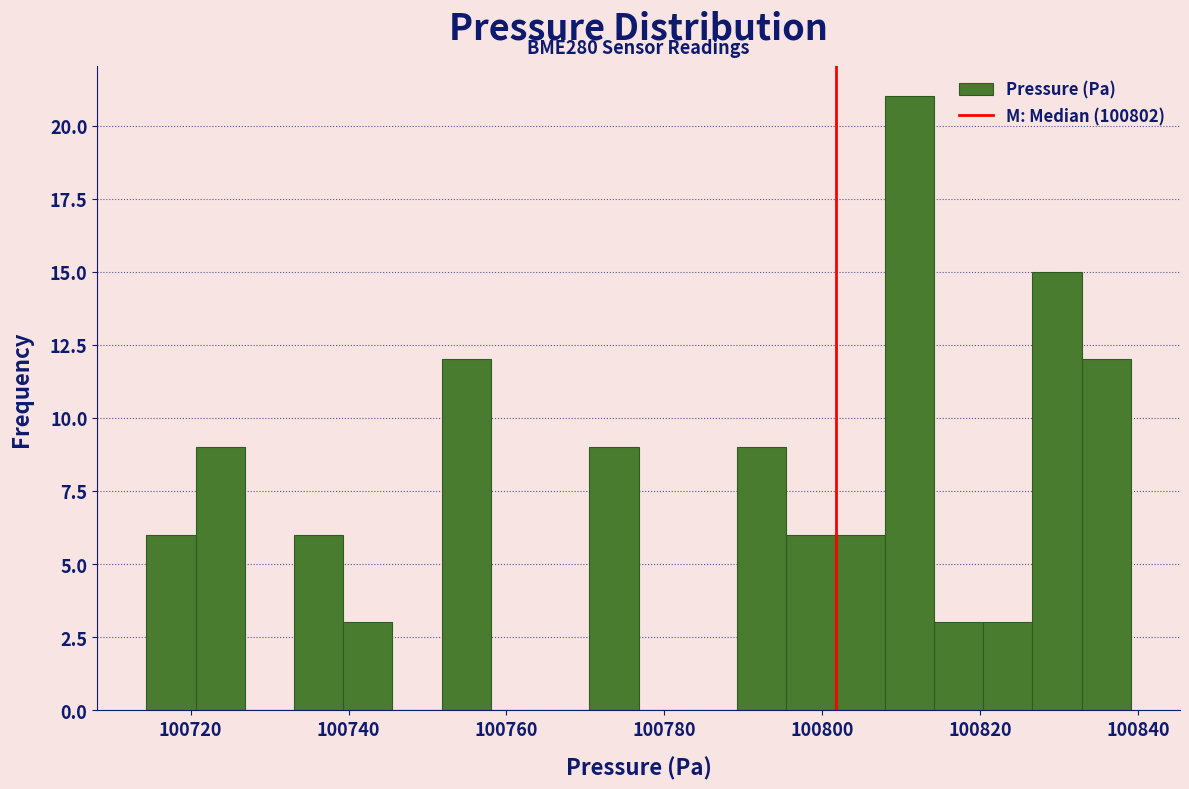

Around what value on the x-axis is the tallest bar? Give the approximate position of its centre, as read against the axis.

100810